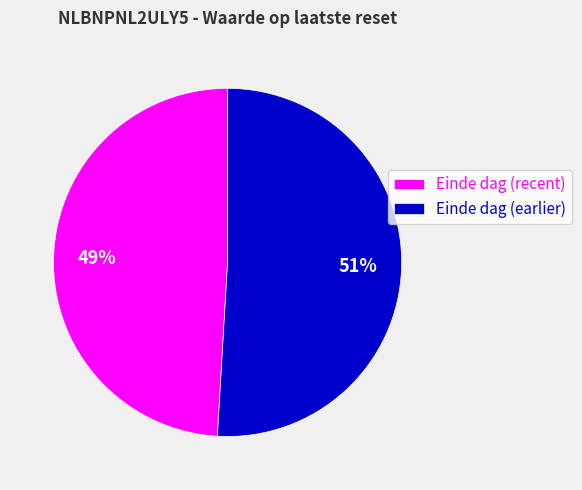

Which slice is the largest?

Einde dag (earlier)